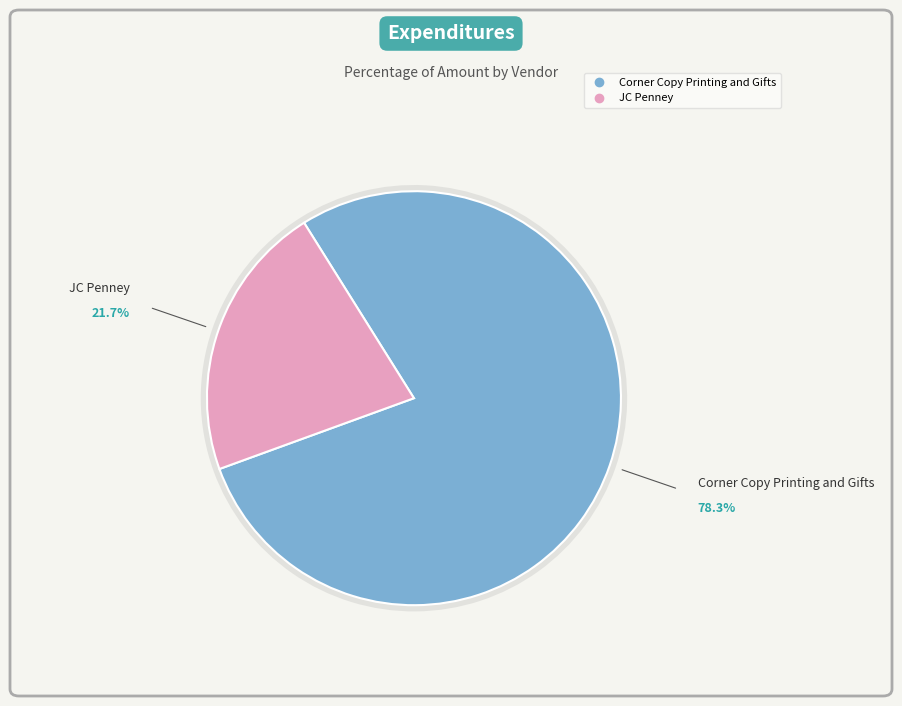

Count the number of slices in the pie.

2